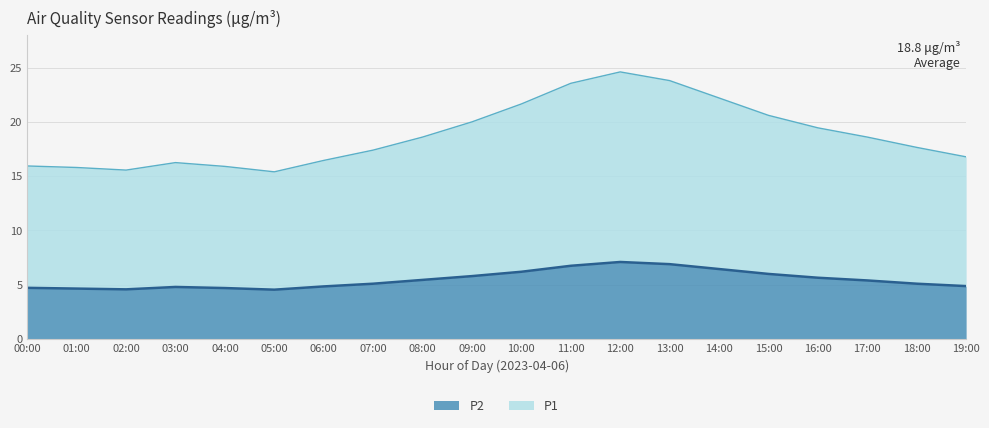

How many values in the P2 series exceed 5?

12